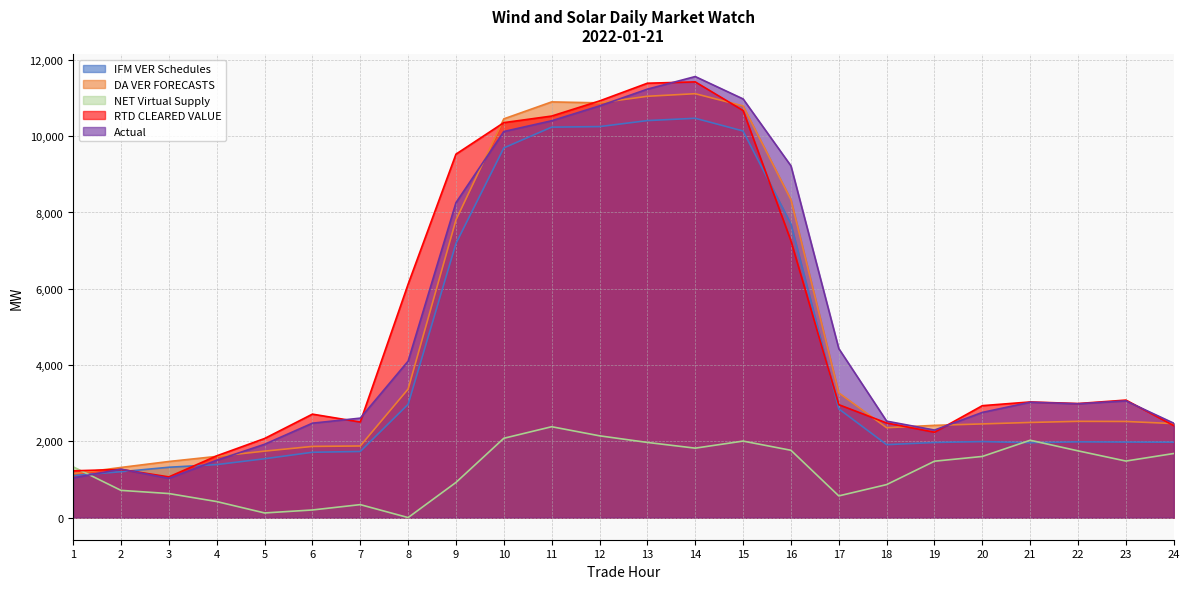

Reading right to left, list all the values displayed in this chart.

IFM VER Schedules: 24=1977.9	23=1981.5	22=1987.5	21=1964.9	20=1994.6	19=1971.0	18=1914.1	17=2852.2	16=7699.1	15=10136.6	14=10470.0	13=10409.4	12=10251.6	11=10238.0	10=9692.8	9=7188.5	8=2972.0	7=1735.0	6=1714.5	5=1544.5	4=1391.2	3=1321.5	2=1204.3	1=1103.5
DA VER FORECASTS: 24=2466.3	23=2521.5	22=2525.1	21=2496.0	20=2457.6	19=2419.9	18=2358.0	17=3270.9	16=8336.0	15=10794.2	14=11114.4	13=11047.0	12=10874.4	11=10899.4	10=10454.6	9=7804.4	8=3371.6	7=1879.3	6=1867.9	5=1744.5	4=1606.3	3=1472.5	2=1316.5	1=1152.8
NET Virtual Supply: 24=1682.0	23=1484.3	22=1751.6	21=2029.6	20=1604.9	19=1480.3	18=867.0	17=570.6	16=1766.5	15=2007.5	14=1822.4	13=1972.3	12=2145.8	11=2384.3	10=2081.0	9=923.7	8=2.4	7=341.9	6=201.7	5=123.6	4=422.3	3=632.1	2=715.5	1=1332.4
RTD CLEARED VALUE: 24=2412.9	23=3082.5	22=2992.2	21=3033.7	20=2936.3	19=2239.8	18=2481.6	17=2962.2	16=7257.2	15=10673.6	14=11424.1	13=11389.2	12=10924.7	11=10528.2	10=10355.9	9=9529.6	8=6121.3	7=2507.4	6=2713.9	5=2075.2	4=1620.9	3=1068.8	2=1264.4	1=1227.8
Actual: 24=2476.0	23=3061.6	22=2986.0	21=3026.5	20=2759.3	19=2296.5	18=2530.2	17=4432.4	16=9222.8	15=10977.4	14=11564.1	13=11233.6	12=10794.8	11=10404.9	10=10123.1	9=8257.8	8=4103.8	7=2609.2	6=2477.1	5=1923.8	4=1505.6	3=1031.7	2=1271.0	1=1043.5